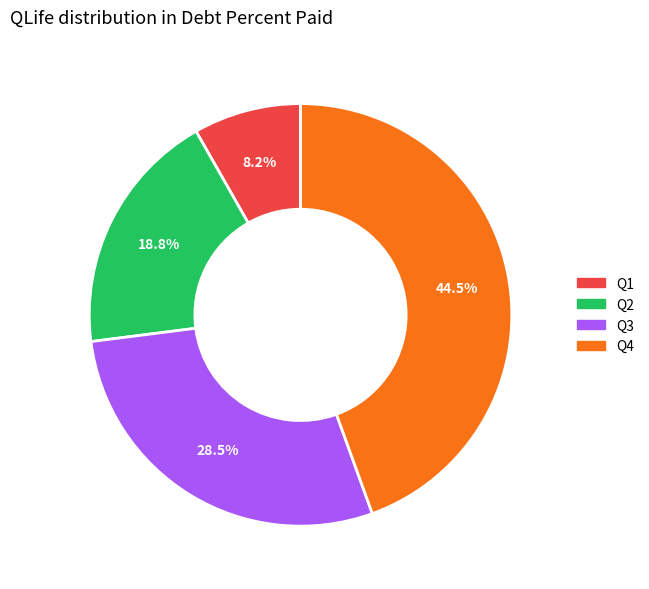

Is it true that Q2 is 30% of the pie?

False